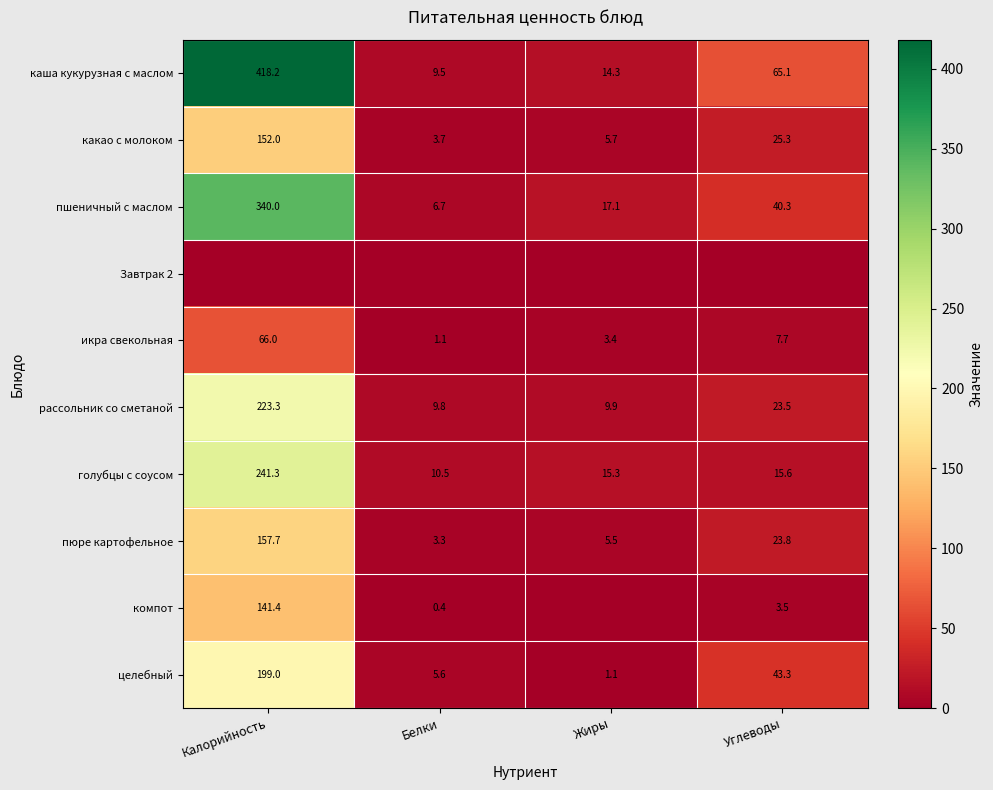

The пюре картофельное series shows 7.8 at Жиры. True or false?

False